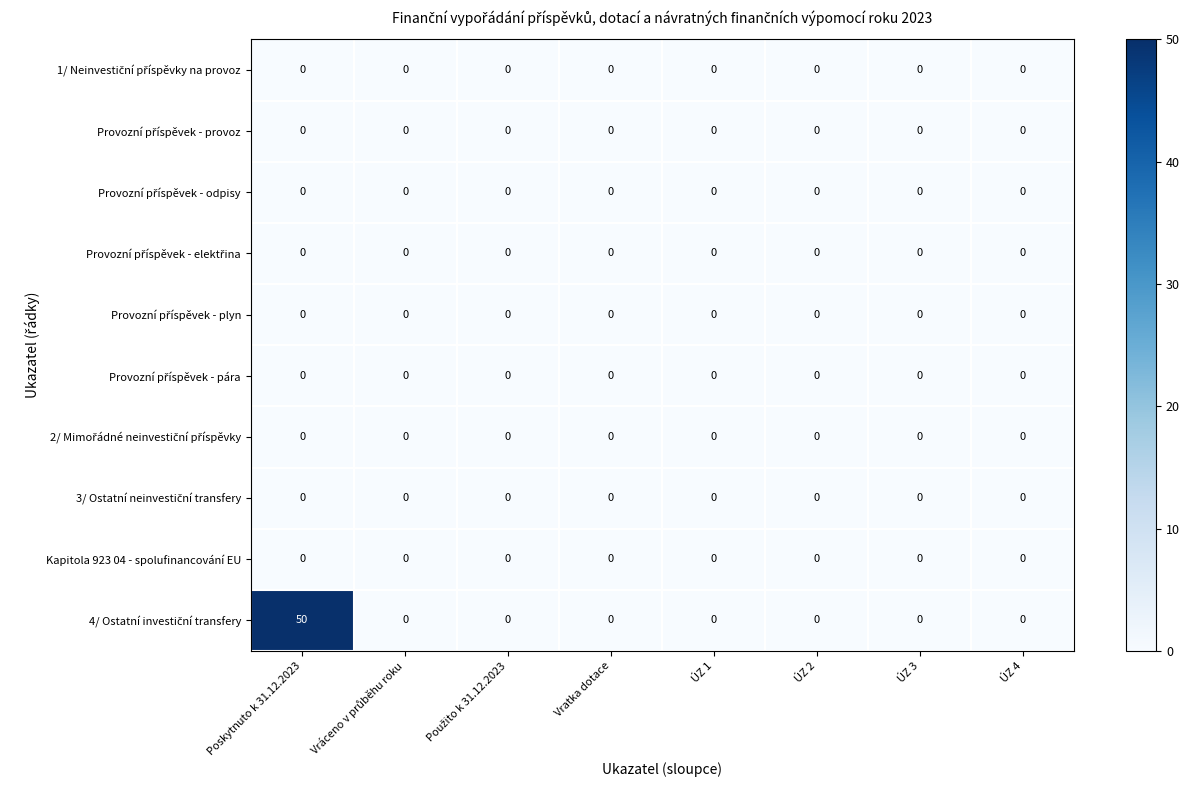

Count the number of data series in this chart.

10